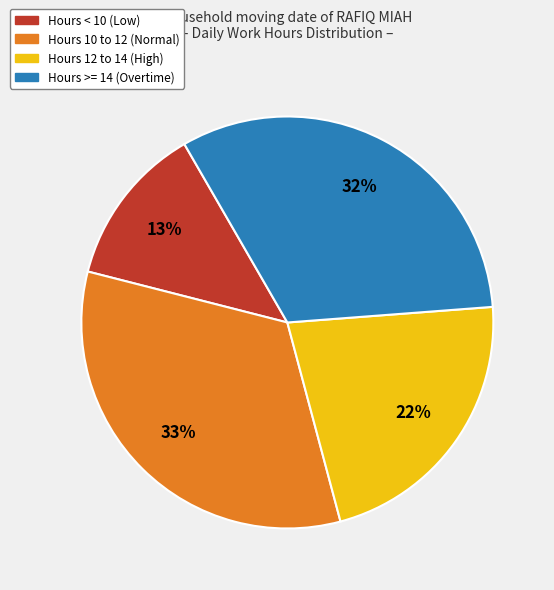

Is there any slice that represents more than half of the pie?

No